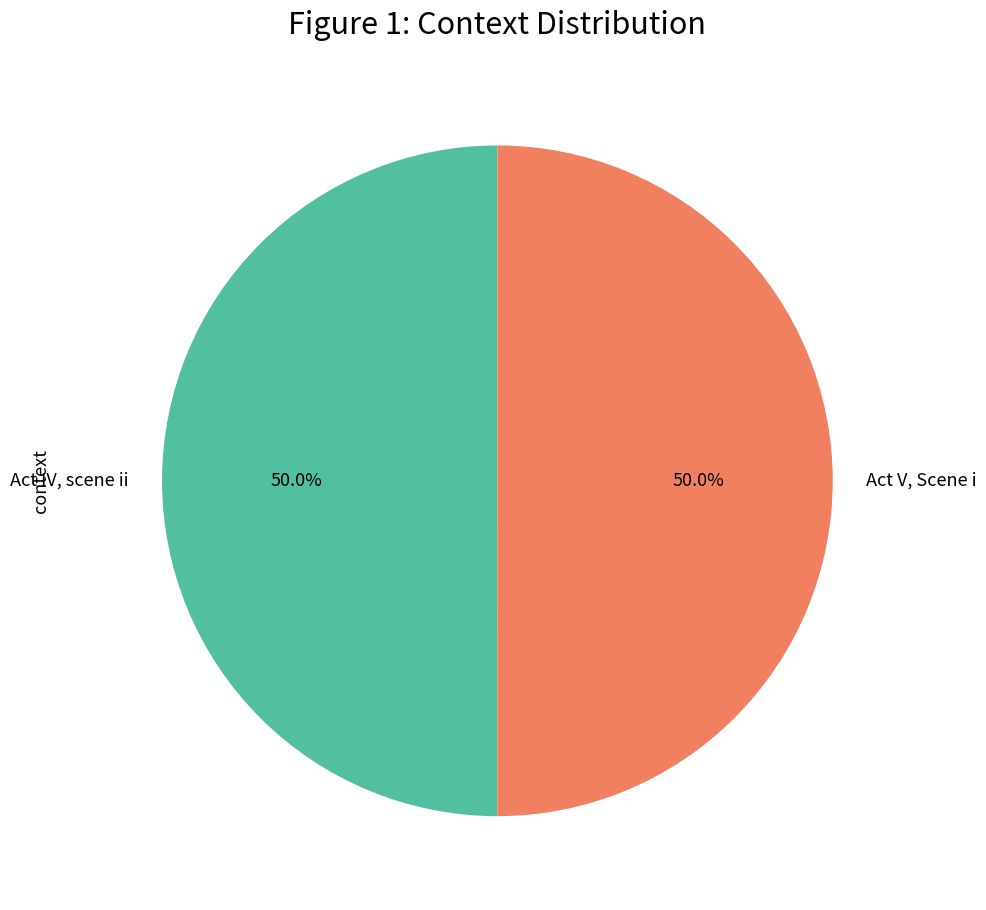

What portion of the pie excludes Act IV, scene ii?

50.0%